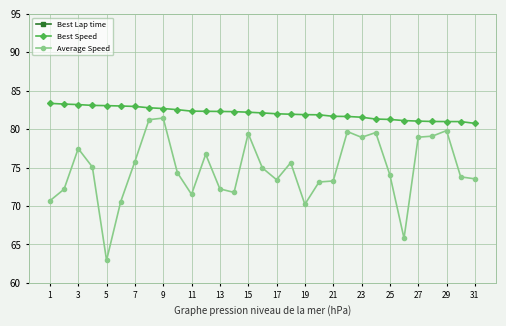

How many lines are shown in the chart?

3